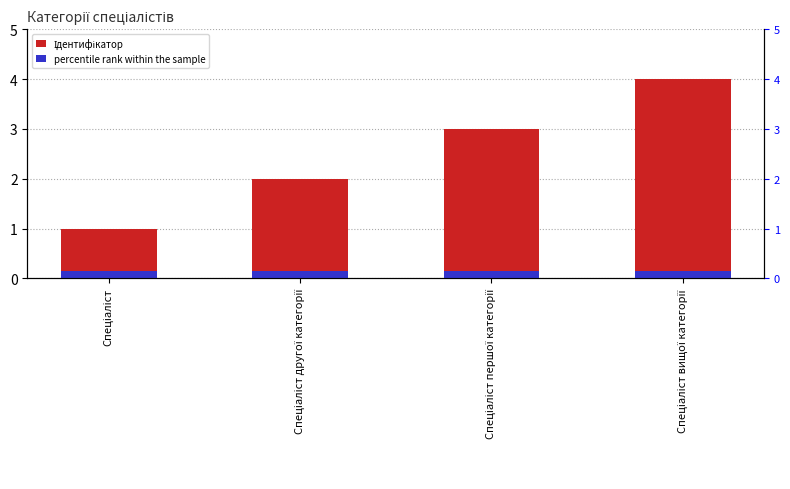

Which series has the largest total across all categories?

Ідентифікатор